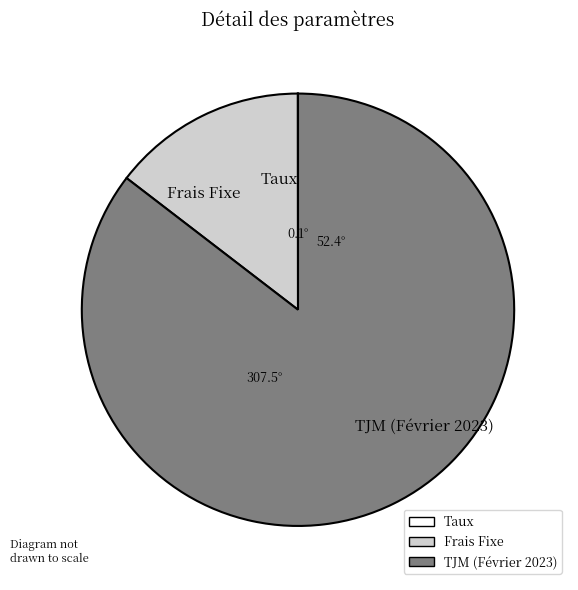

Is it true that Frais Fixe is 15% of the pie?

True